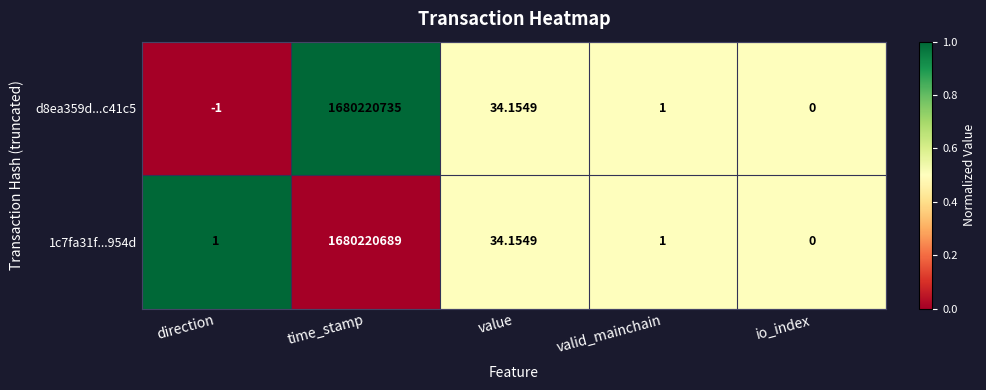

Which label corresponds to the largest value in the chart?

time_stamp